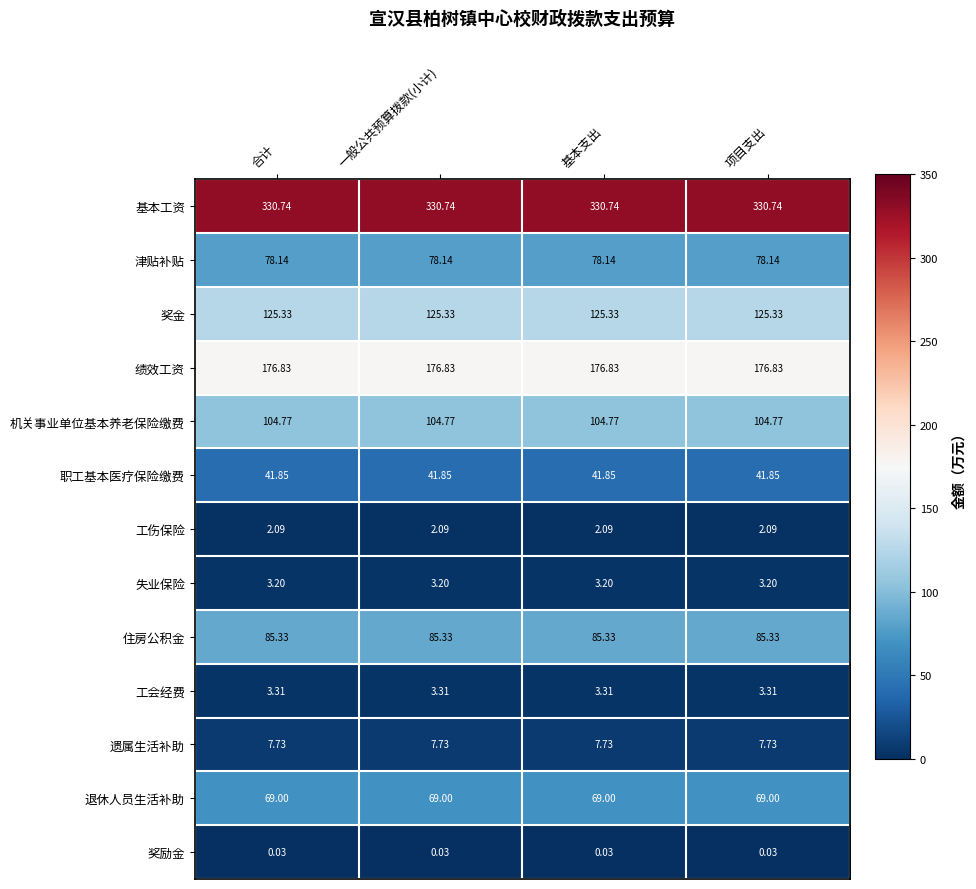

Is the value of 奖励金 at 基本支出 greater than the value of 失业保险 at 一般公共预算拨款(小计)?

No